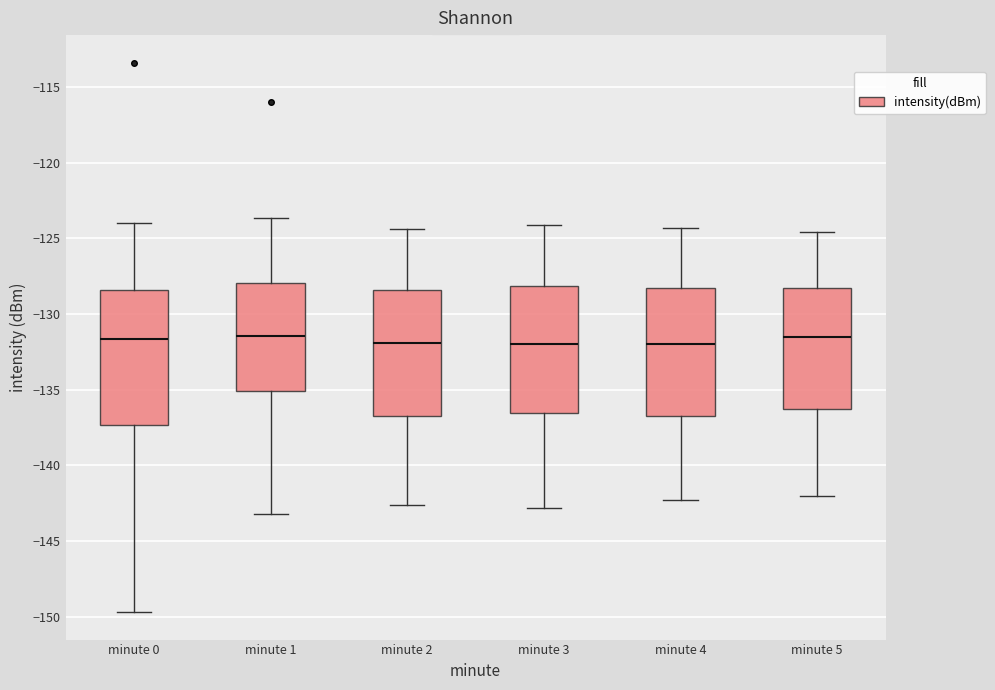

Reading left to right, transcribe this box plot: for each box, give where its median line is, the range the box spans, and where its two whiskers end, as read against the y-axis. The values are not printed on the chart, so give them approximately, as read against the axis.

minute 0: median -131.5, box -137.5 to -128.5, whiskers -149.5 to -124.0
minute 1: median -131.5, box -135.0 to -128.0, whiskers -143.0 to -123.5
minute 2: median -132.0, box -136.5 to -128.5, whiskers -142.5 to -124.5
minute 3: median -132.0, box -136.5 to -128.0, whiskers -143.0 to -124.0
minute 4: median -132.0, box -136.5 to -128.5, whiskers -142.5 to -124.5
minute 5: median -131.5, box -136.0 to -128.5, whiskers -142.0 to -124.5